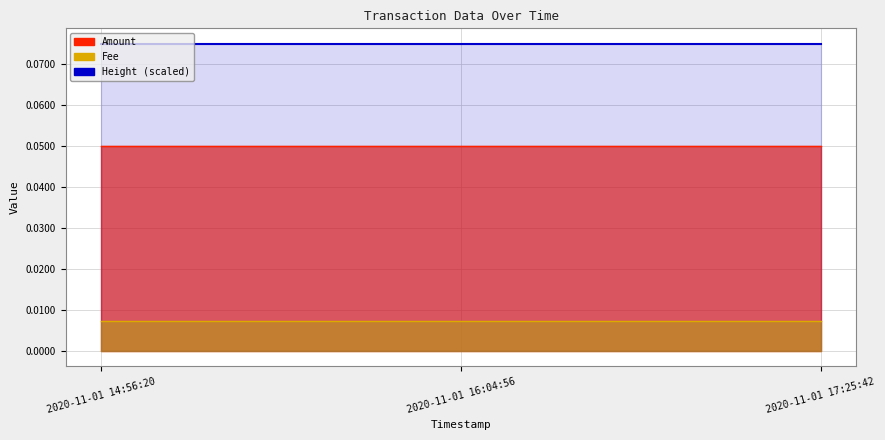

The chart shows a value of 0.1 at 2020-11-01 16:04:56. True or false?

True